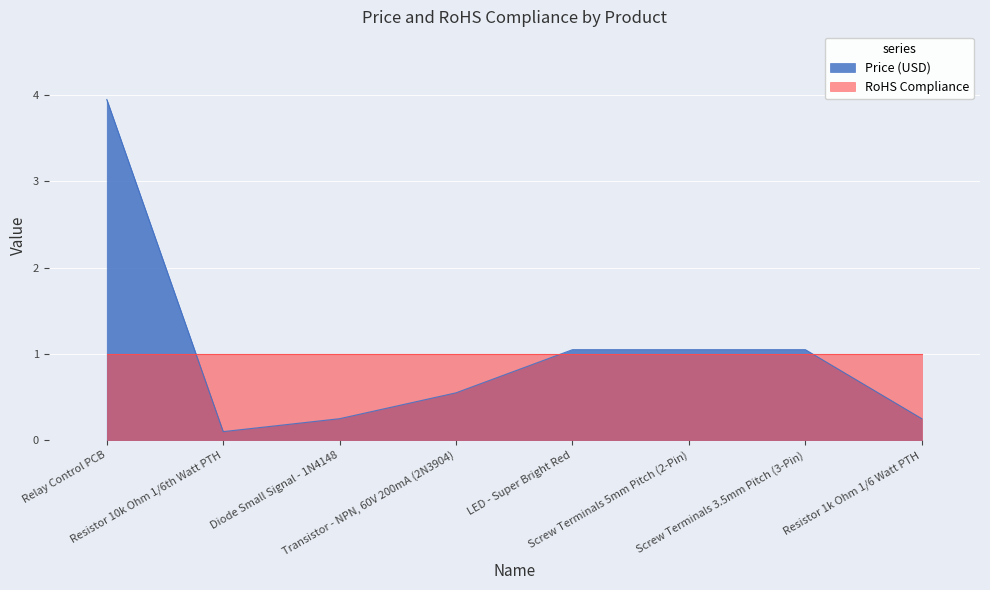

Where is the first local minimum?

Resistor 10k Ohm 1/6th Watt PTH